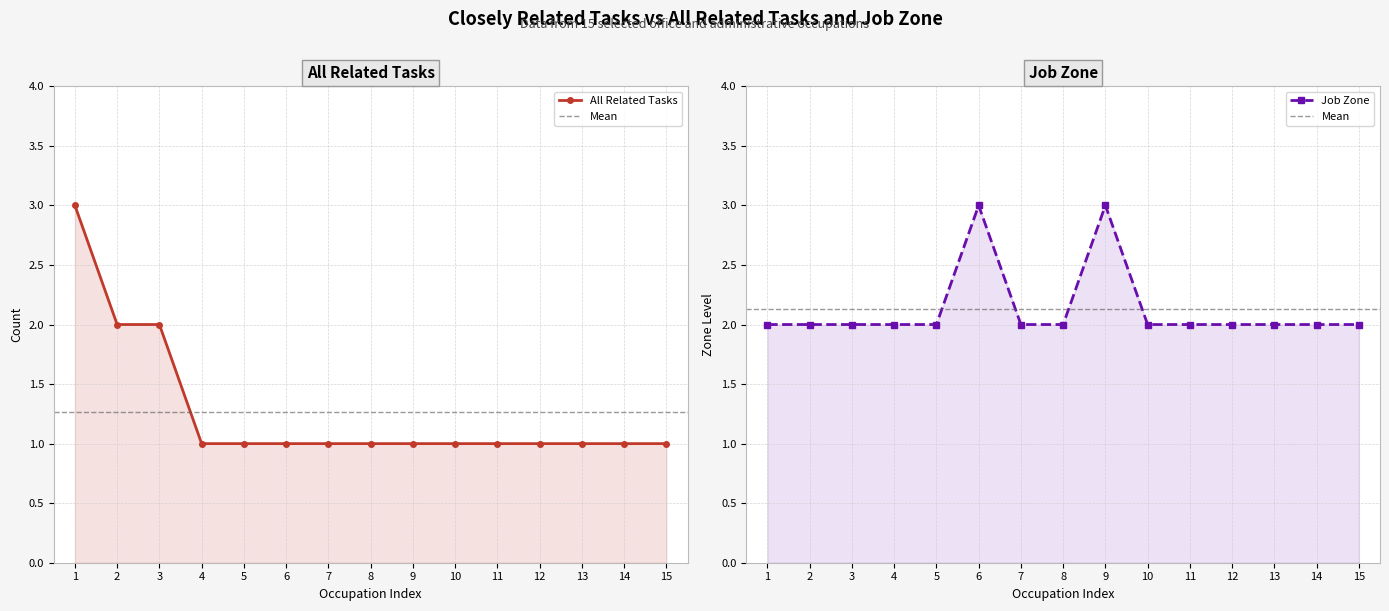

What is the spread (max minus min) of values at 12?

1